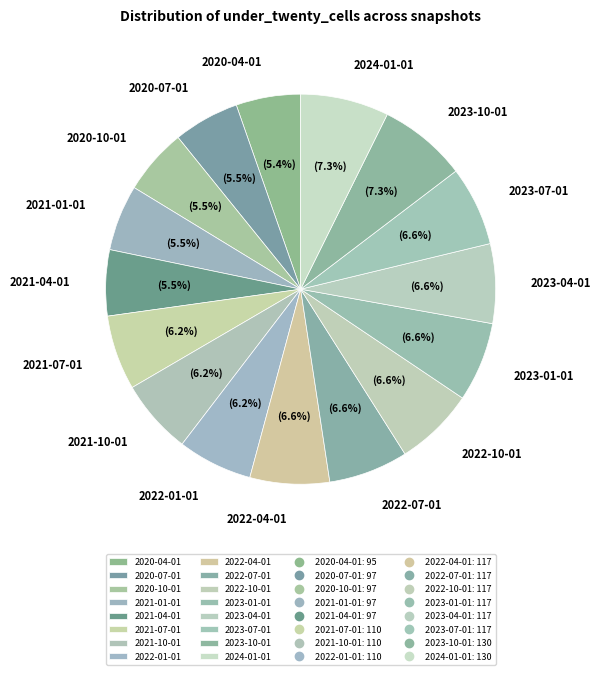

Is it true that 2022-07-01 is 7% of the pie?

True